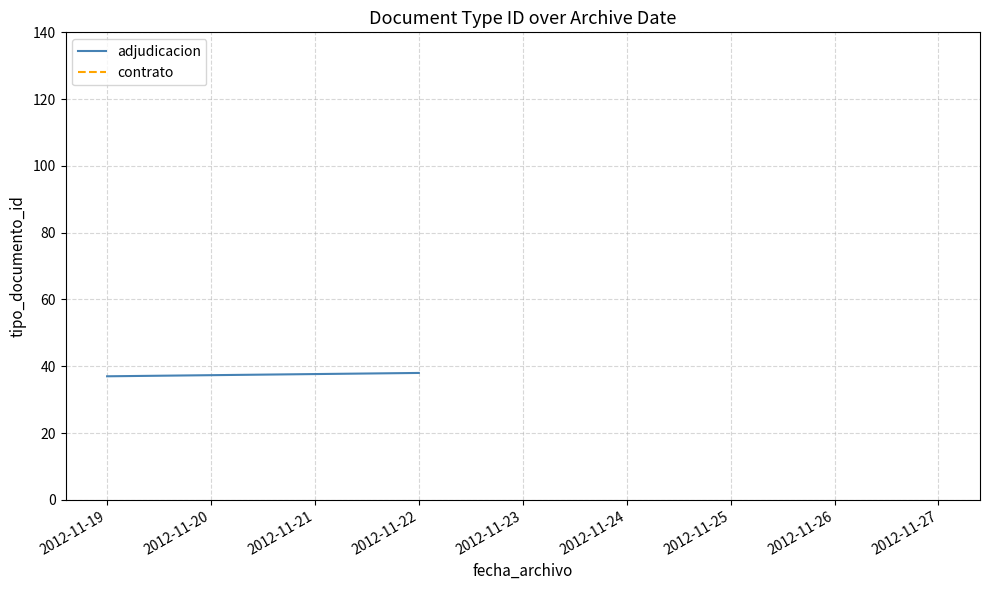

At 2012-11-19, list the series in order from smallest to largest.

adjudicacion, contrato